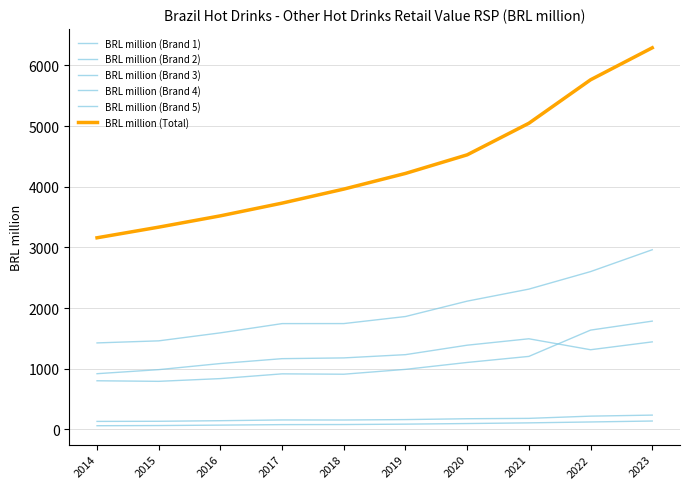

Between 2016 and 2020, which series saw the biggest shift?

BRL million (Total)